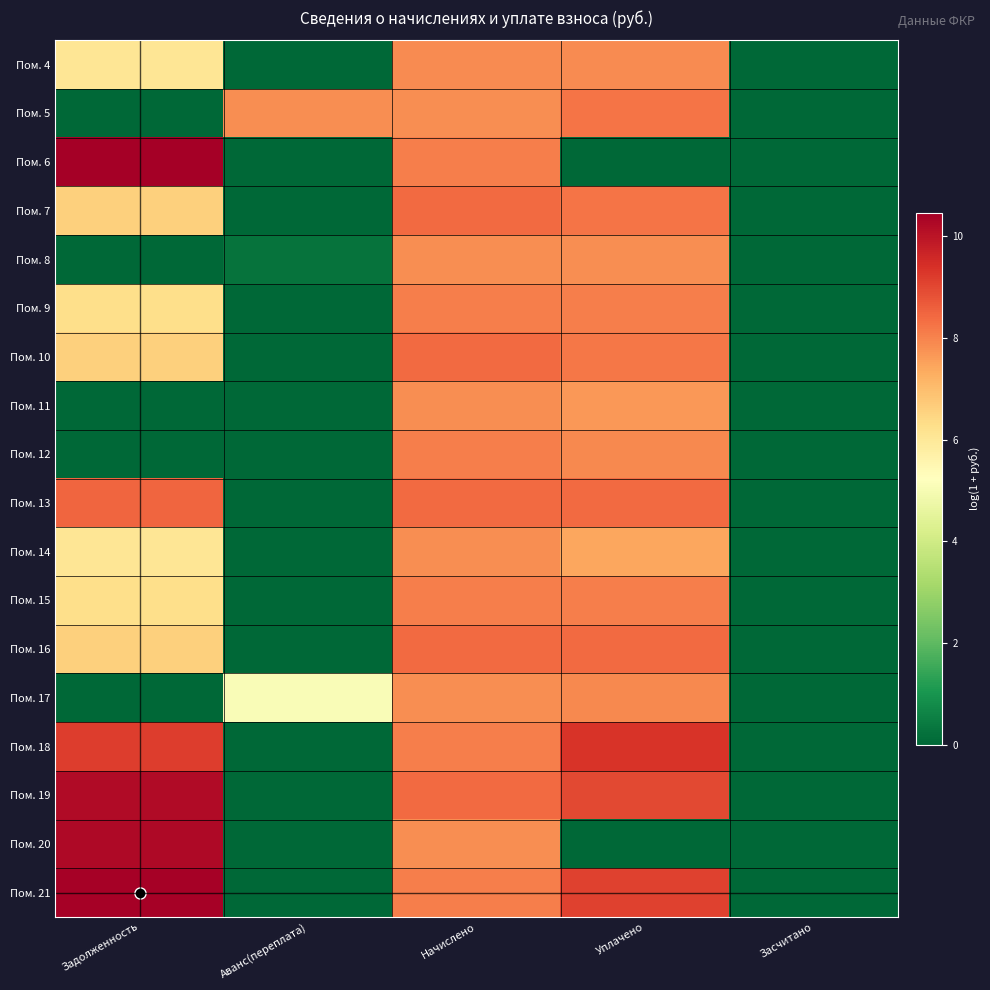

Between Уплачено and Засчитано, which is larger?

Уплачено